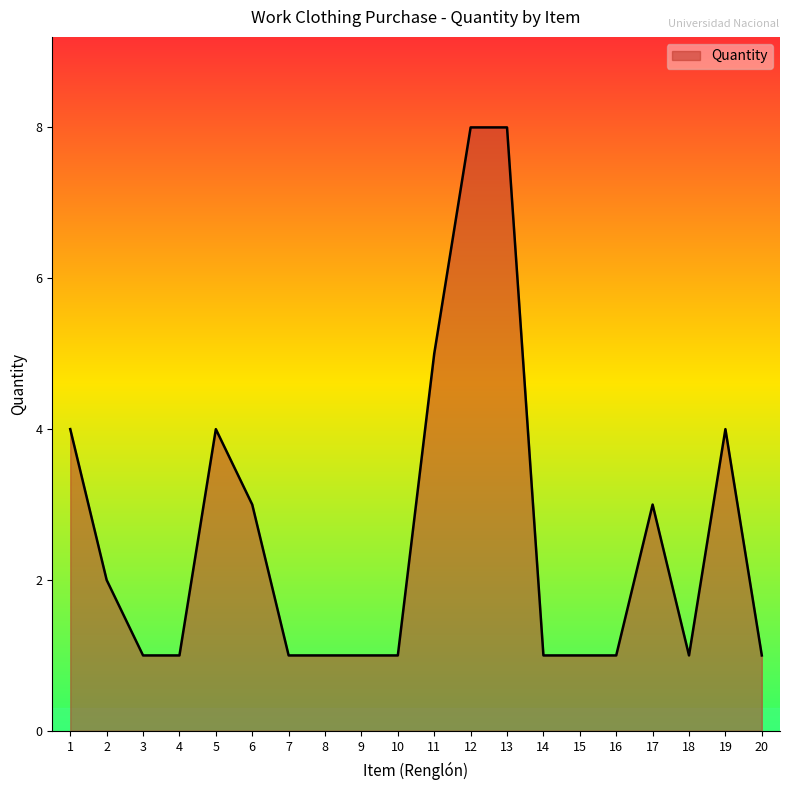

Reading right to left, list all the values displayed in this chart.

20=1	19=4	18=1	17=3	16=1	15=1	14=1	13=8	12=8	11=5	10=1	9=1	8=1	7=1	6=3	5=4	4=1	3=1	2=2	1=4